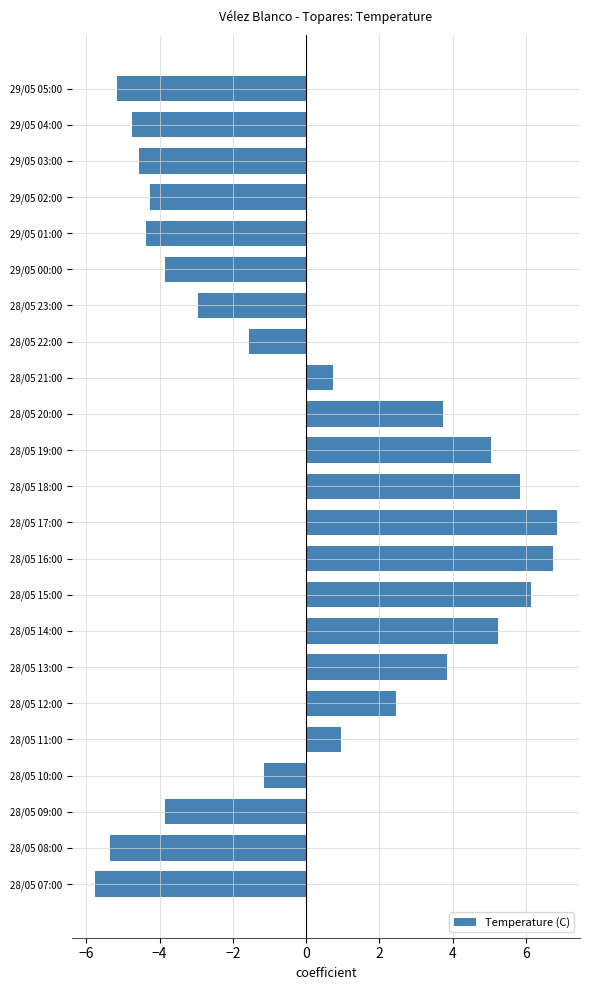

Approximately how many times larger is the value at 28/05 12:00 compared to 28/05 18:00?

0.4